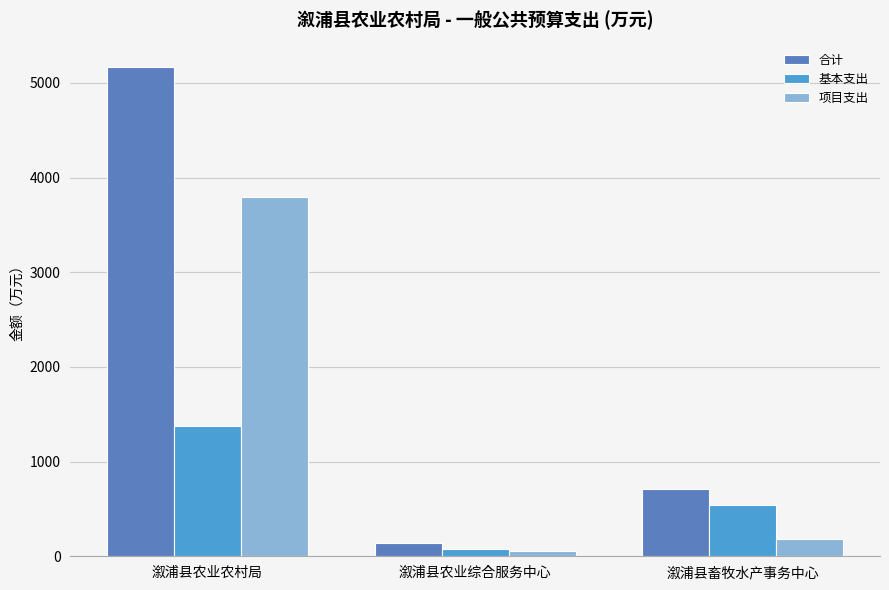

How many data points in 项目支出 are less than 178?

1